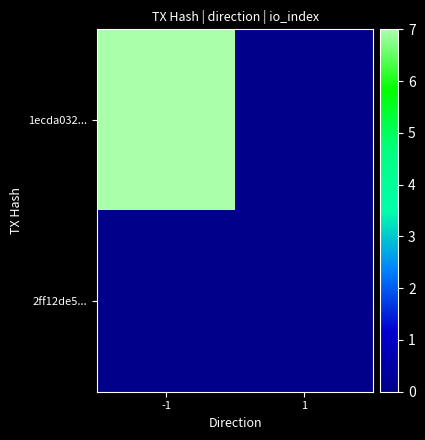

Which label corresponds to the smallest value in the chart?

1